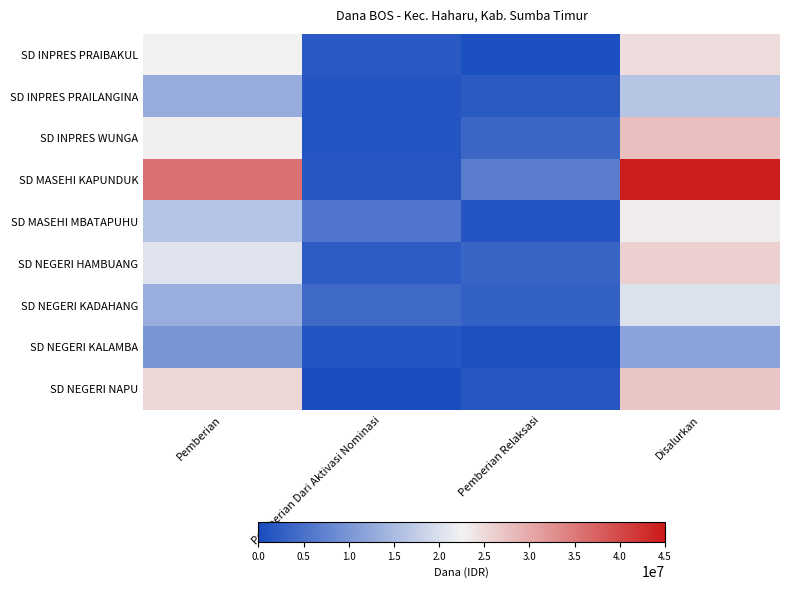

Reading left to right, extract all data points from this chart.

SD INPRES PRAIBAKUL: Pemberian=22500000	Pemberian Dari Aktivasi Nominasi=1800000	Pemberian Relaksasi=450000	Disalurkan=24750000
SD INPRES PRAILANGINA: Pemberian=13050000	Pemberian Dari Aktivasi Nominasi=1350000	Pemberian Relaksasi=2025000	Disalurkan=16425000
SD INPRES WUNGA: Pemberian=22725000	Pemberian Dari Aktivasi Nominasi=1350000	Pemberian Relaksasi=3825000	Disalurkan=27900000
SD MASEHI KAPUNDUK: Pemberian=36000000	Pemberian Dari Aktivasi Nominasi=1575000	Pemberian Relaksasi=6750000	Disalurkan=44325000
SD MASEHI MBATAPUHU: Pemberian=16200000	Pemberian Dari Aktivasi Nominasi=5625000	Pemberian Relaksasi=1350000	Disalurkan=23175000
SD NEGERI HAMBUANG: Pemberian=20475000	Pemberian Dari Aktivasi Nominasi=2250000	Pemberian Relaksasi=3375000	Disalurkan=26100000
SD NEGERI KADAHANG: Pemberian=13275000	Pemberian Dari Aktivasi Nominasi=4050000	Pemberian Relaksasi=2925000	Disalurkan=20250000
SD NEGERI KALAMBA: Pemberian=9900000	Pemberian Dari Aktivasi Nominasi=1350000	Pemberian Relaksasi=675000	Disalurkan=11925000
SD NEGERI NAPU: Pemberian=25425000	Pemberian Dari Aktivasi Nominasi=225000	Pemberian Relaksasi=1575000	Disalurkan=27225000